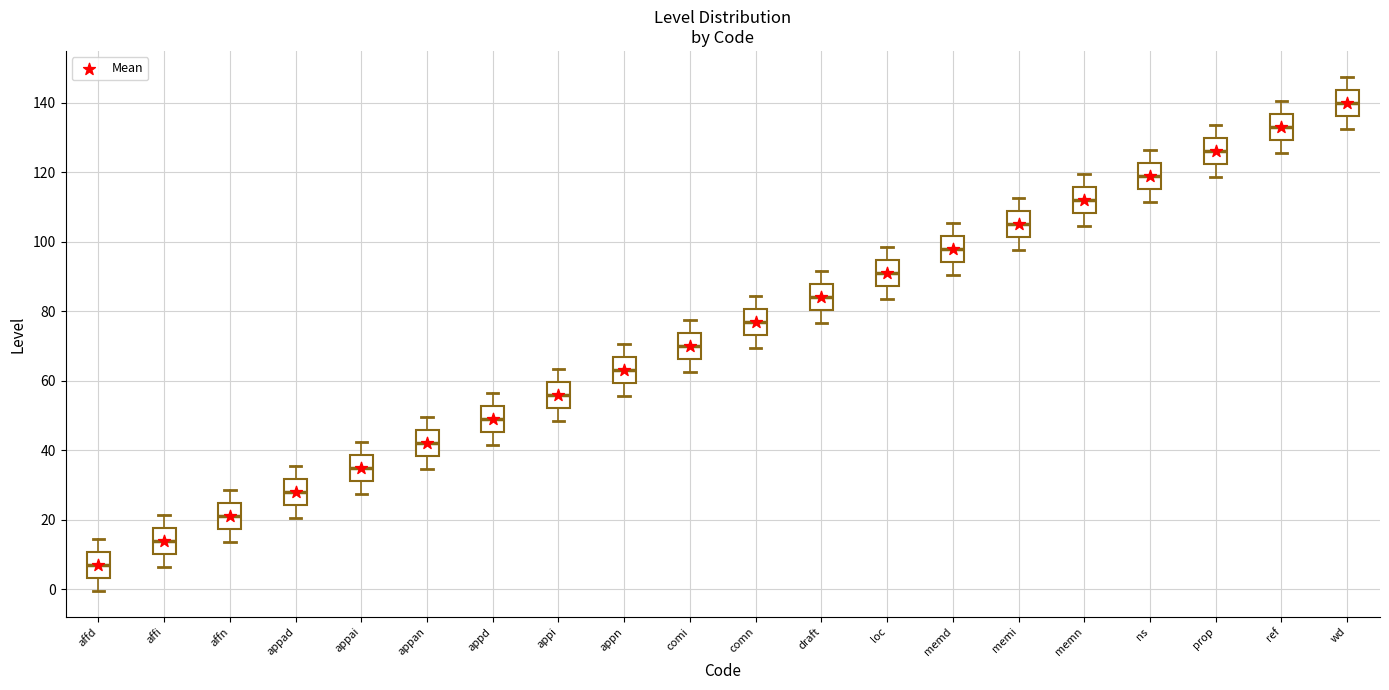

Which box's median line is the lowest?

affd